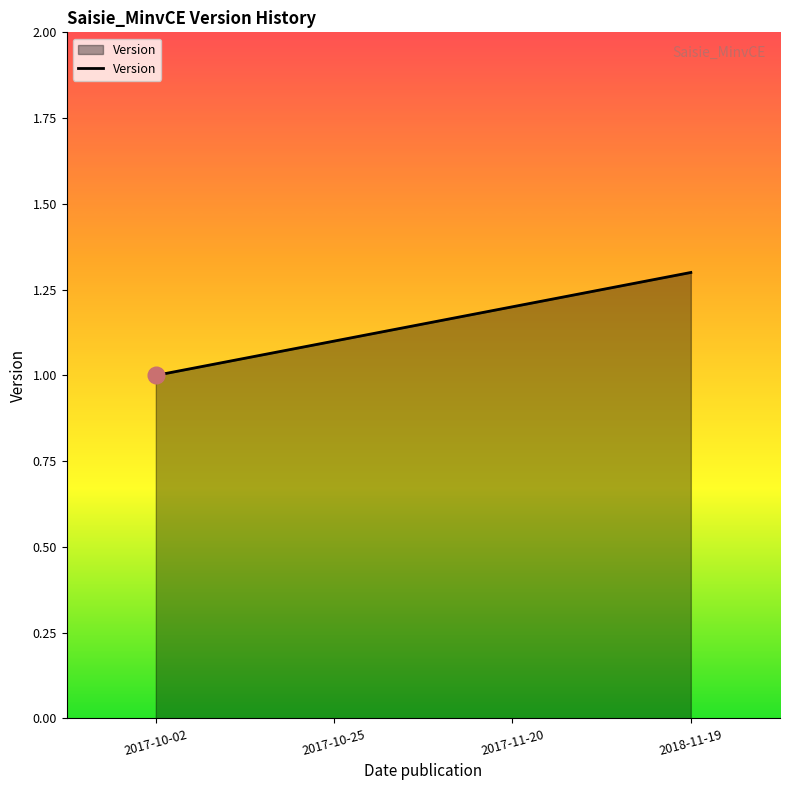

The chart shows a value of 1.2 at 2017-11-20. True or false?

True